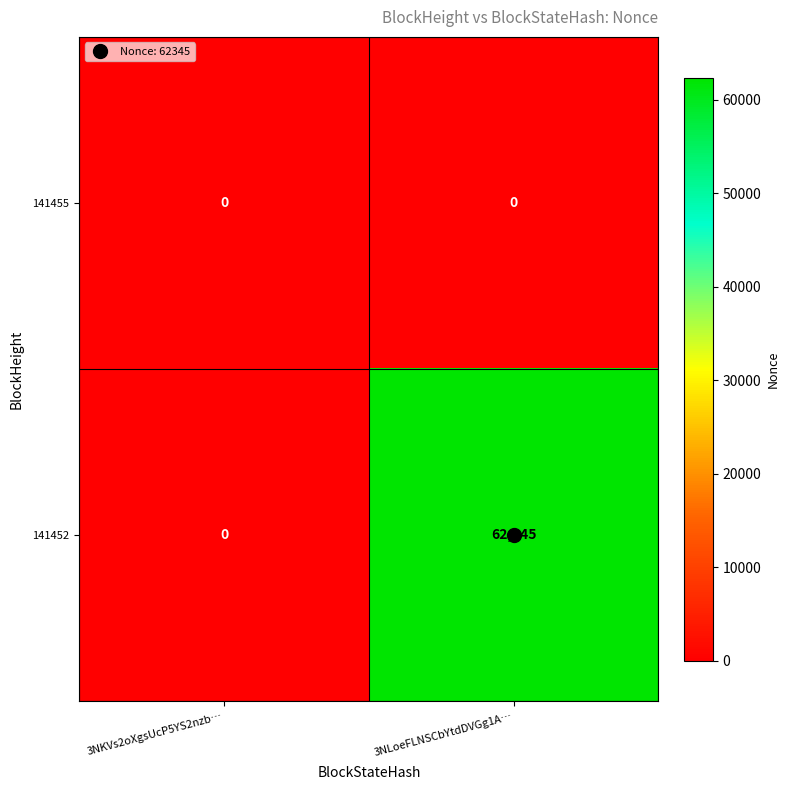

What is the sum of all 141452 values?

62345